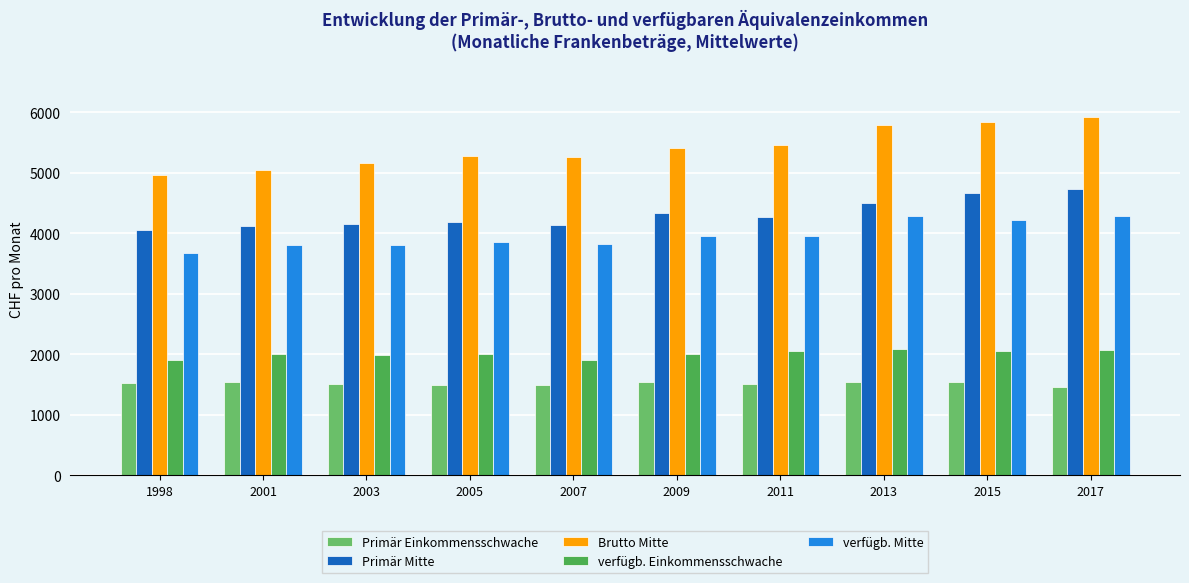

List the series in order of their peak value, lowest first.

Primär Einkommensschwache, verfügb. Einkommensschwache, verfügb. Mitte, Primär Mitte, Brutto Mitte